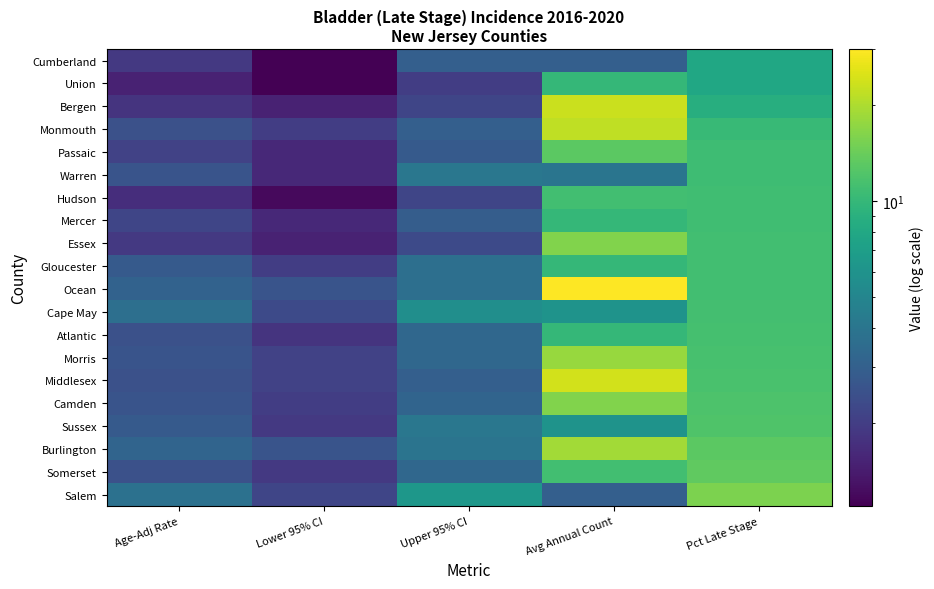

List the series in order of their peak value, lowest first.

Cumberland, Union, Warren, Mercer, Hudson, Gloucester, Cape May, Atlantic, Sussex, Passaic, Somerset, Salem, Essex, Camden, Morris, Burlington, Monmouth, Bergen, Middlesex, Ocean